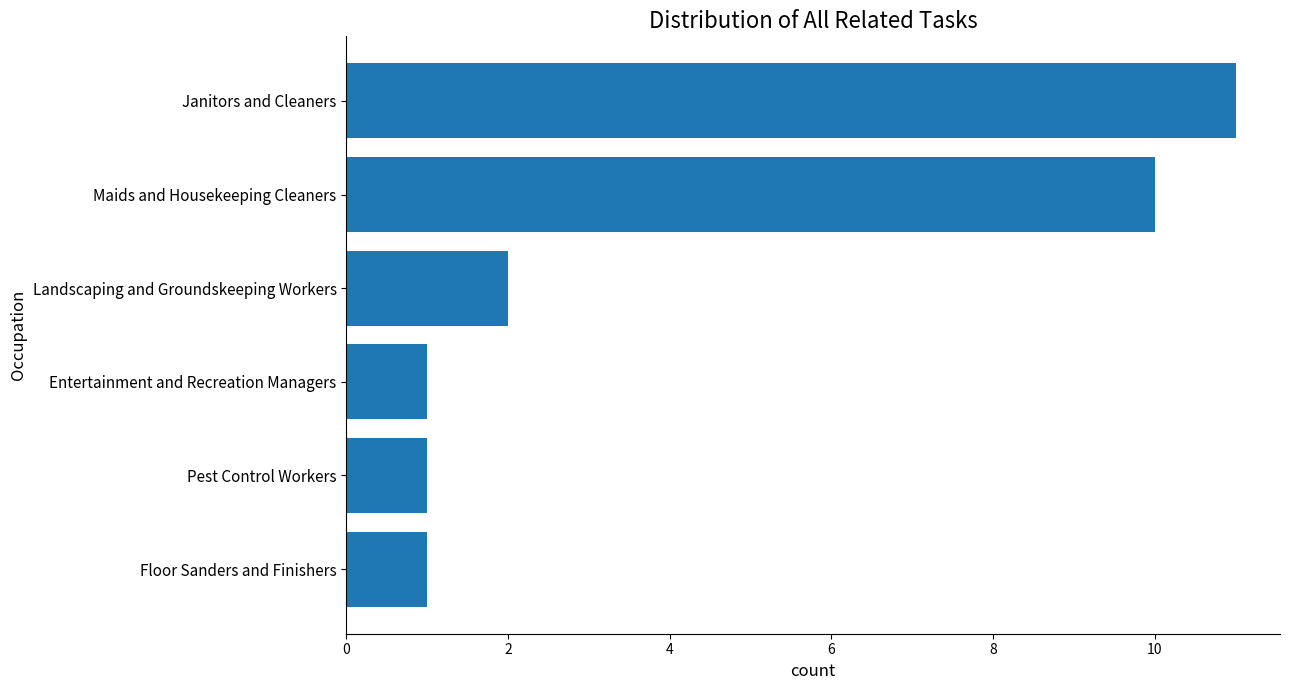

What is the minimum value shown in the chart?

1